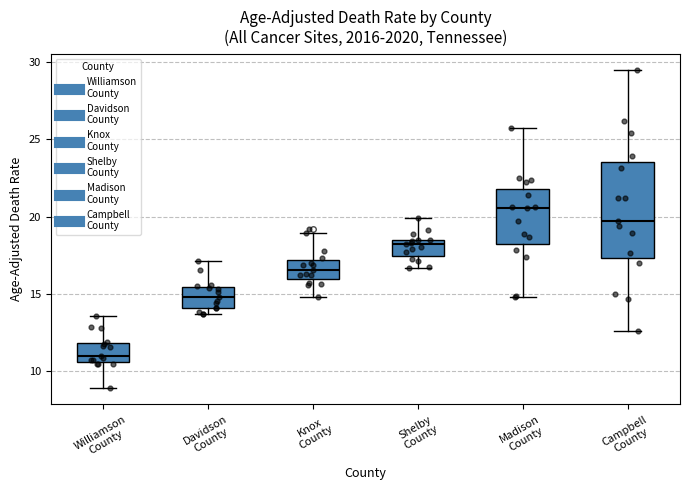

Where does the median line of the box for Knox County sit on the y-axis? The values are not printed on the chart, so give them approximately, as read against the axis.

16.5